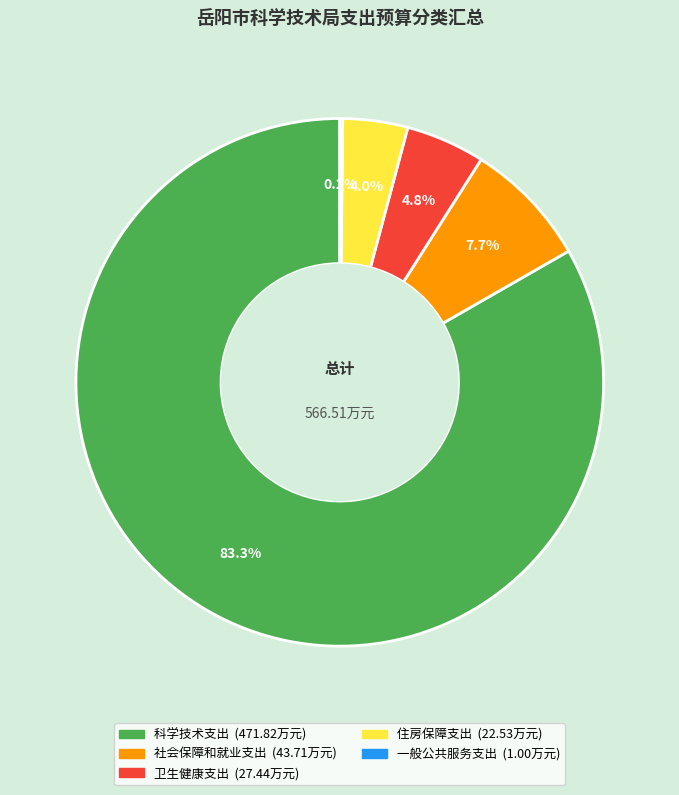

What percentage is the 科学技术支出 slice, to the nearest percent?

83%